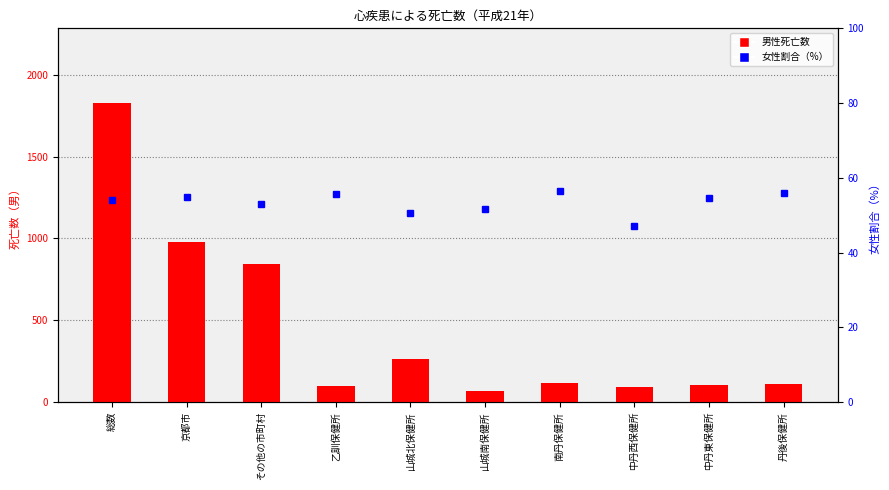

What is the value of the 男（男性死亡数） bar at the 9th from the left?

106.0